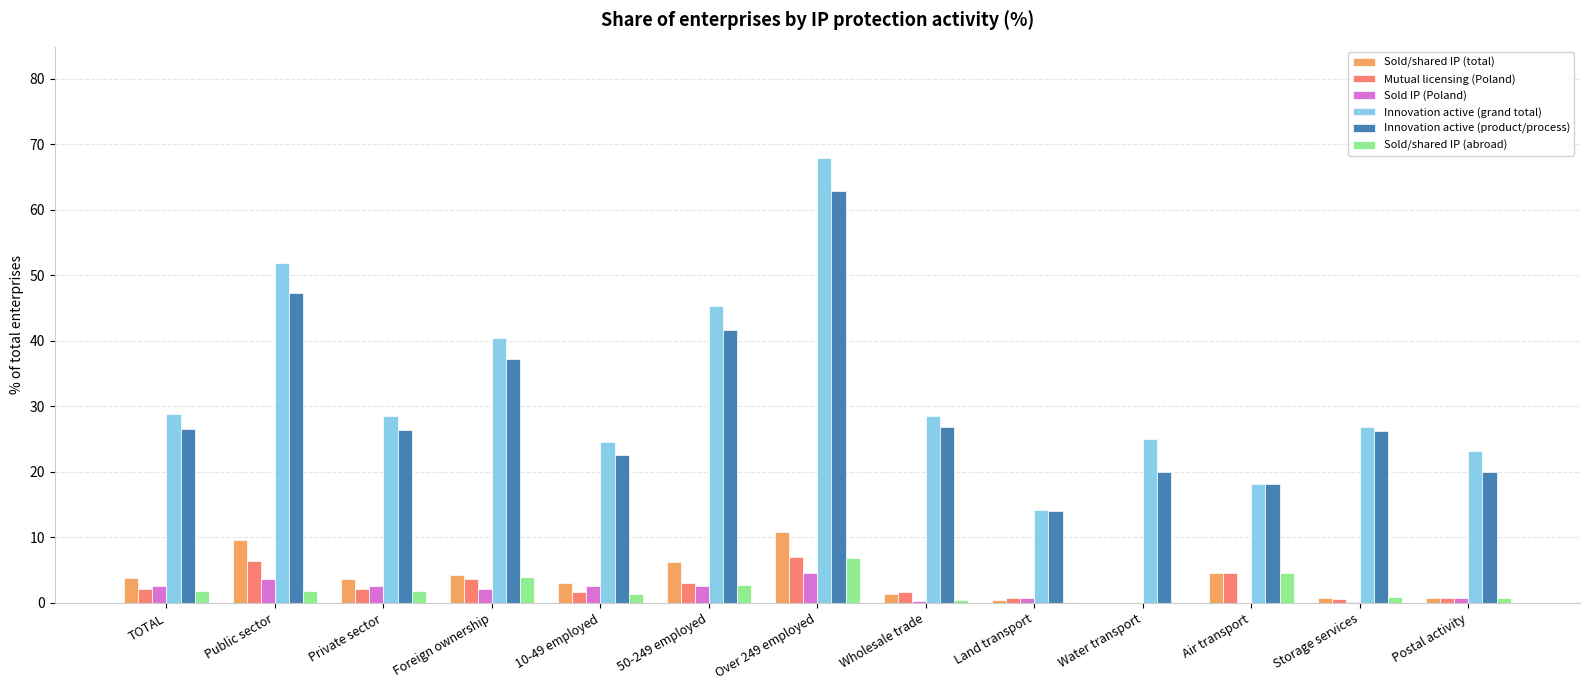

How many groups of bars are there?

13